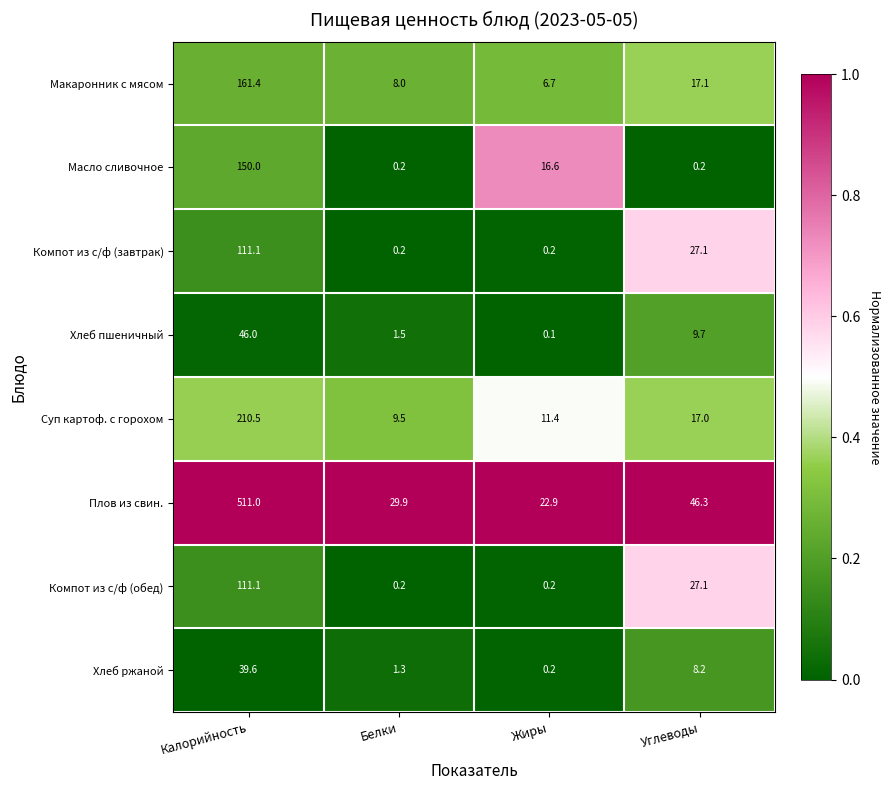

Is the value of Компот из с/ф (обед) at Углеводы greater than the value of Хлеб пшеничный at Жиры?

Yes